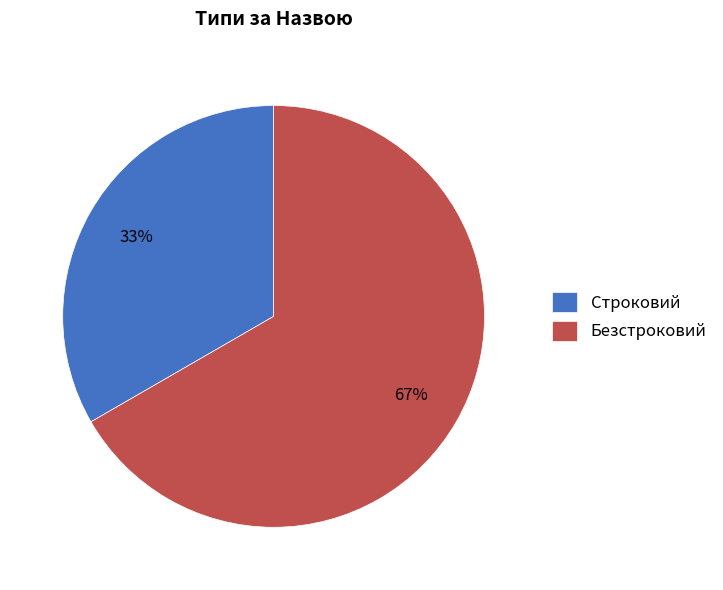

Which slice is the smallest?

Строковий